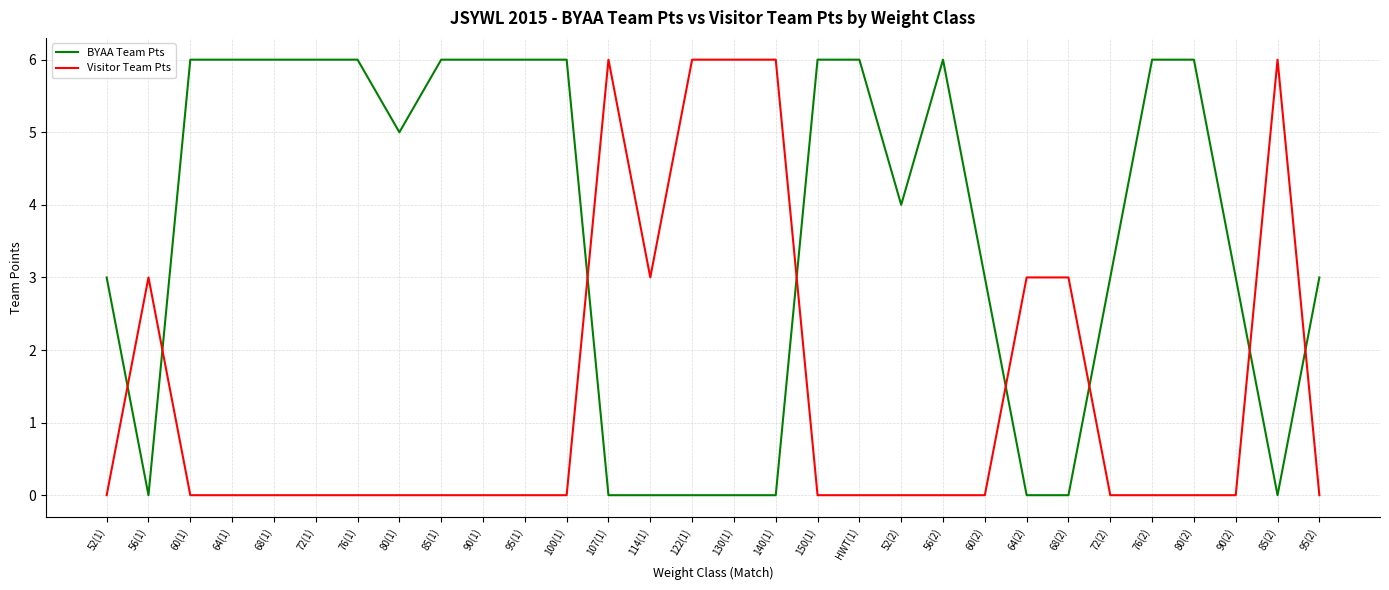

Reading right to left, transcribe all the data shown in this chart.

BYAA Team Pts: 95(2)=3	85(2)=0	90(2)=3	80(2)=6	76(2)=6	72(2)=3	68(2)=0	64(2)=0	60(2)=3	56(2)=6	52(2)=4	HWT(1)=6	150(1)=6	140(1)=0	130(1)=0	122(1)=0	114(1)=0	107(1)=0	100(1)=6	95(1)=6	90(1)=6	85(1)=6	80(1)=5	76(1)=6	72(1)=6	68(1)=6	64(1)=6	60(1)=6	56(1)=0	52(1)=3
Visitor Team Pts: 95(2)=0	85(2)=6	90(2)=0	80(2)=0	76(2)=0	72(2)=0	68(2)=3	64(2)=3	60(2)=0	56(2)=0	52(2)=0	HWT(1)=0	150(1)=0	140(1)=6	130(1)=6	122(1)=6	114(1)=3	107(1)=6	100(1)=0	95(1)=0	90(1)=0	85(1)=0	80(1)=0	76(1)=0	72(1)=0	68(1)=0	64(1)=0	60(1)=0	56(1)=3	52(1)=0